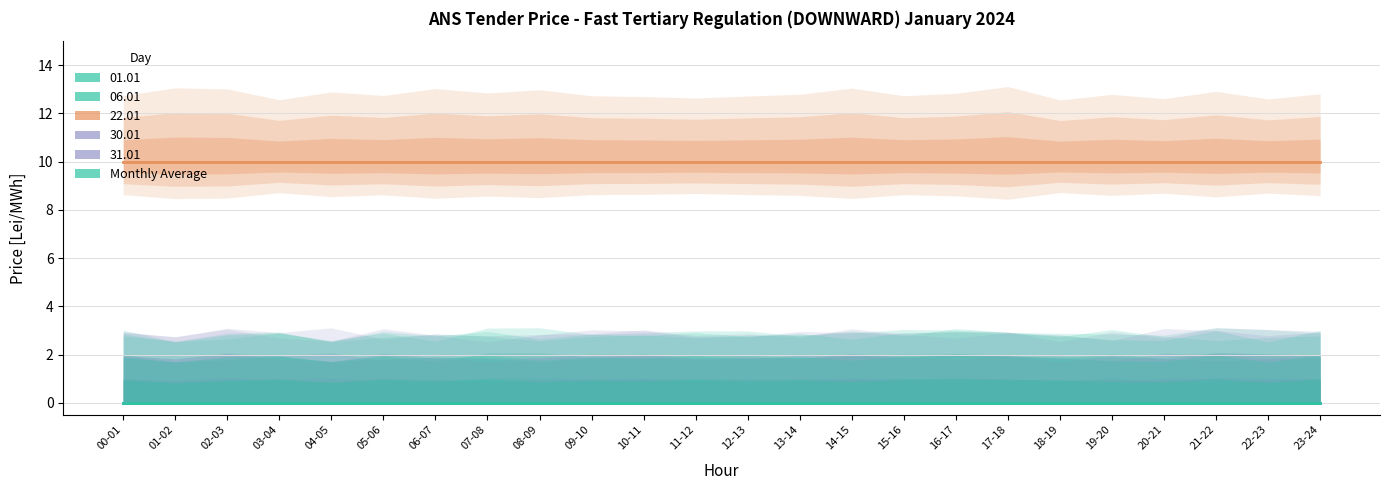

How many distinct data groups are displayed?

6